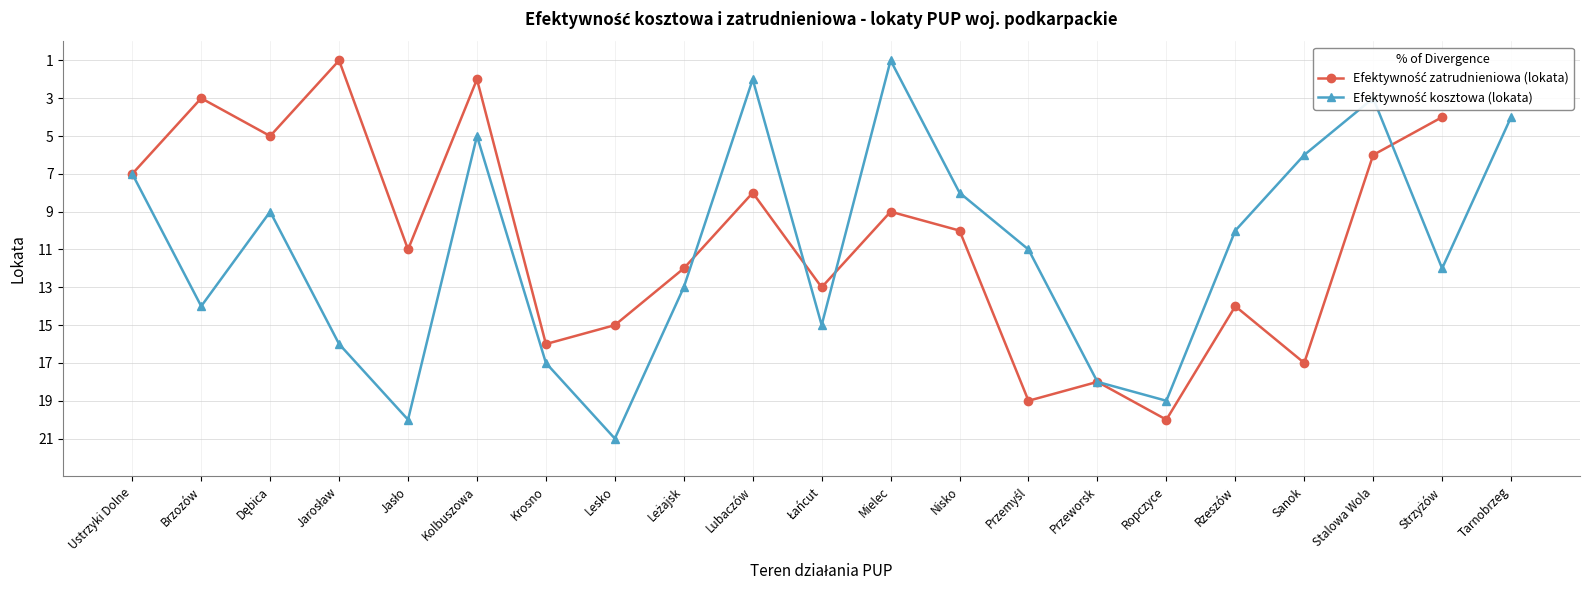

Does the chart have visible grid lines?

Yes